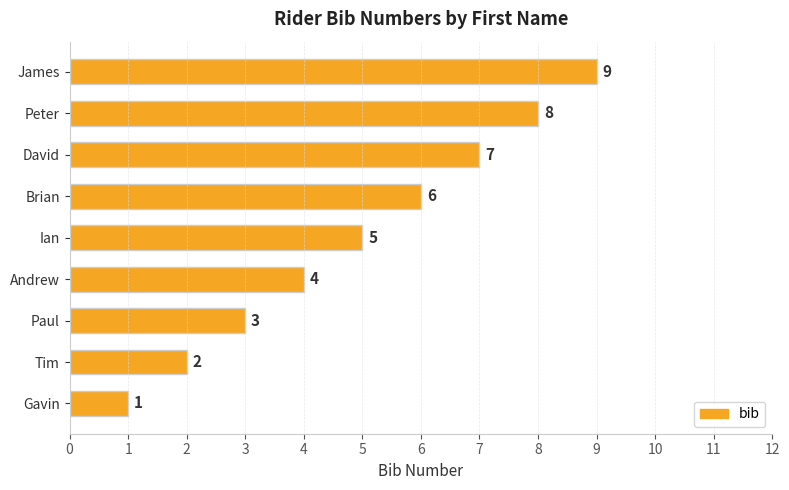

What is the ratio of the value at Brian to the value at Andrew?

1.5